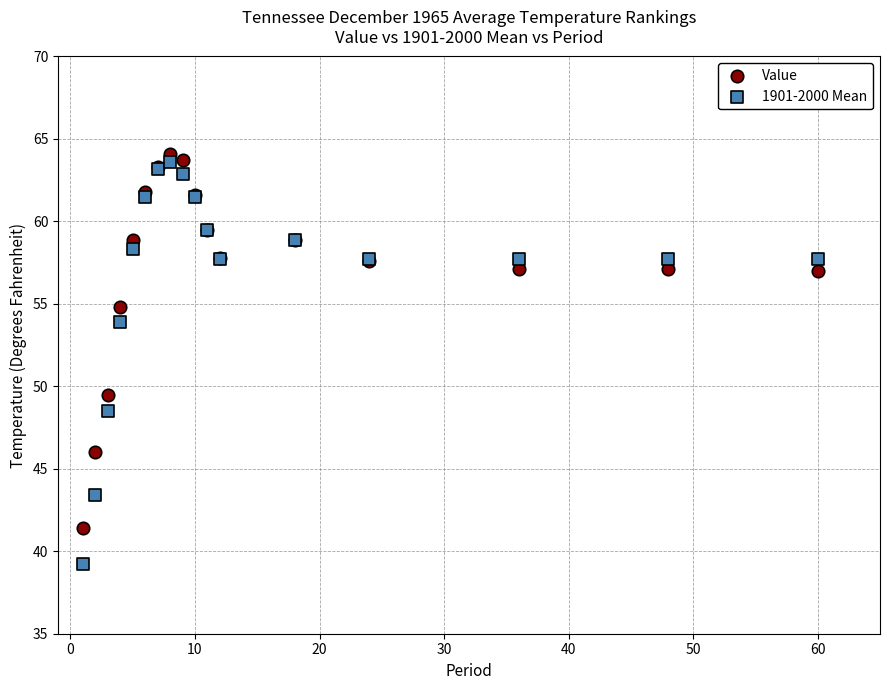

Which series reaches the maximum Y coordinate?

Value